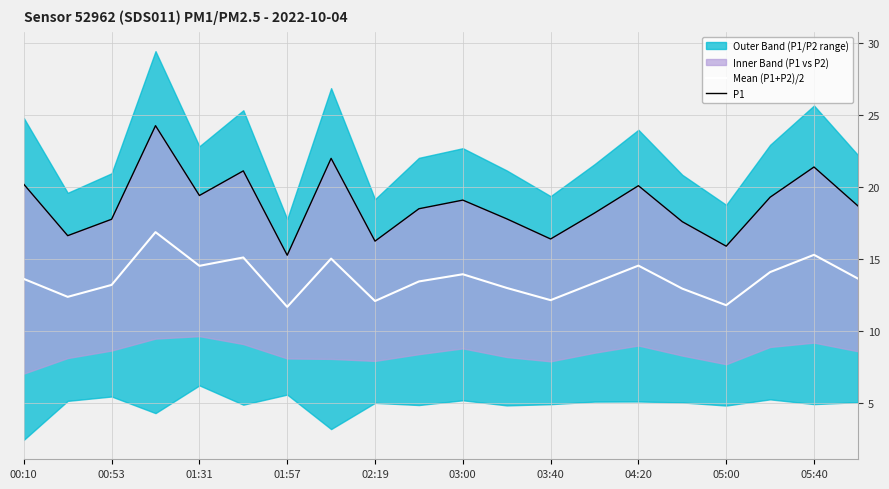

What is the sum of all P1 values?

375.9